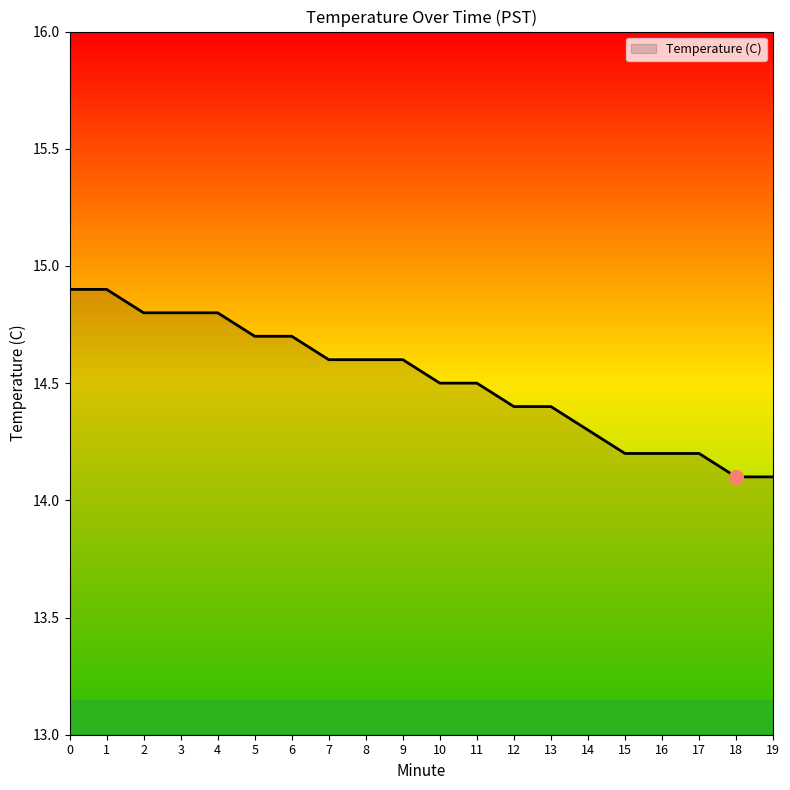

True or false: the data shows 19.5 at 18.

False